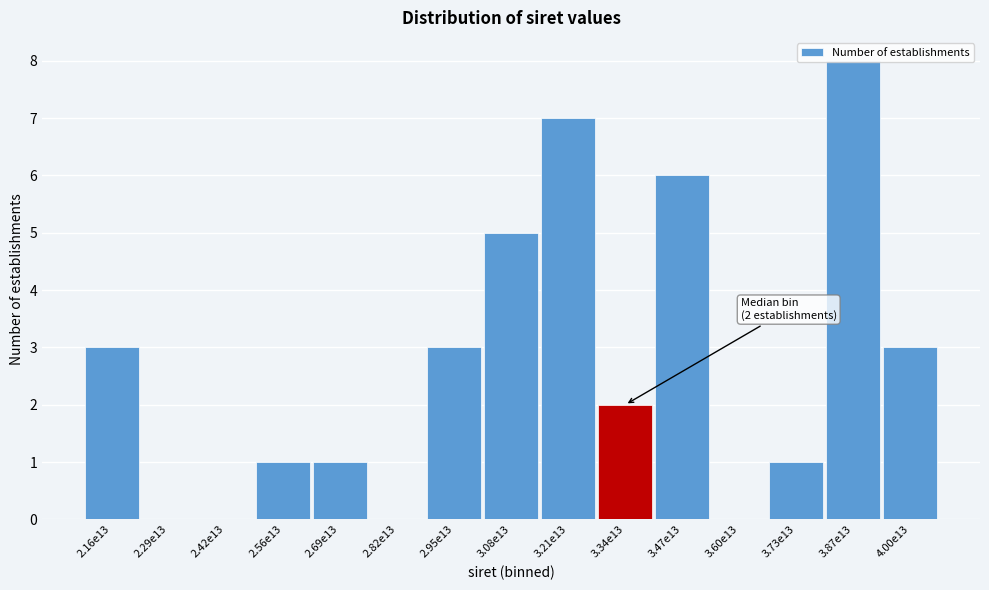

What is the sum of all values?

40